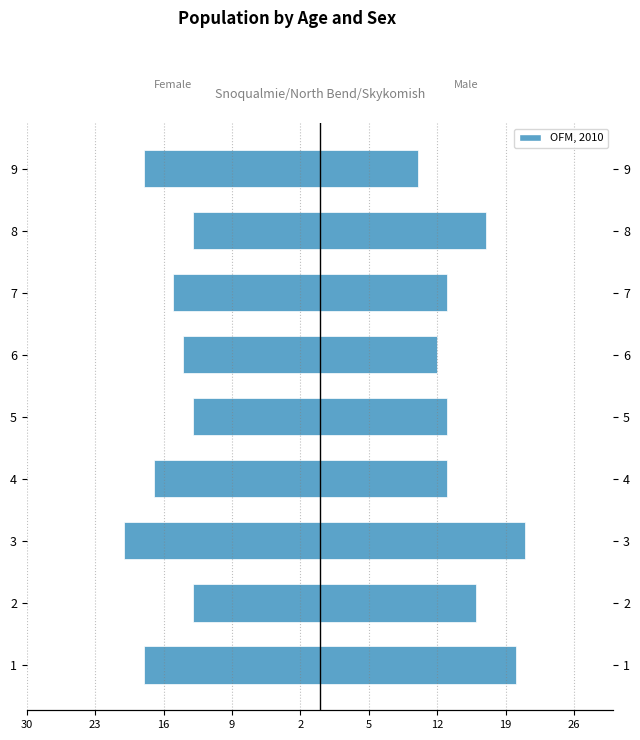

What is the sum of all Female values?

-141